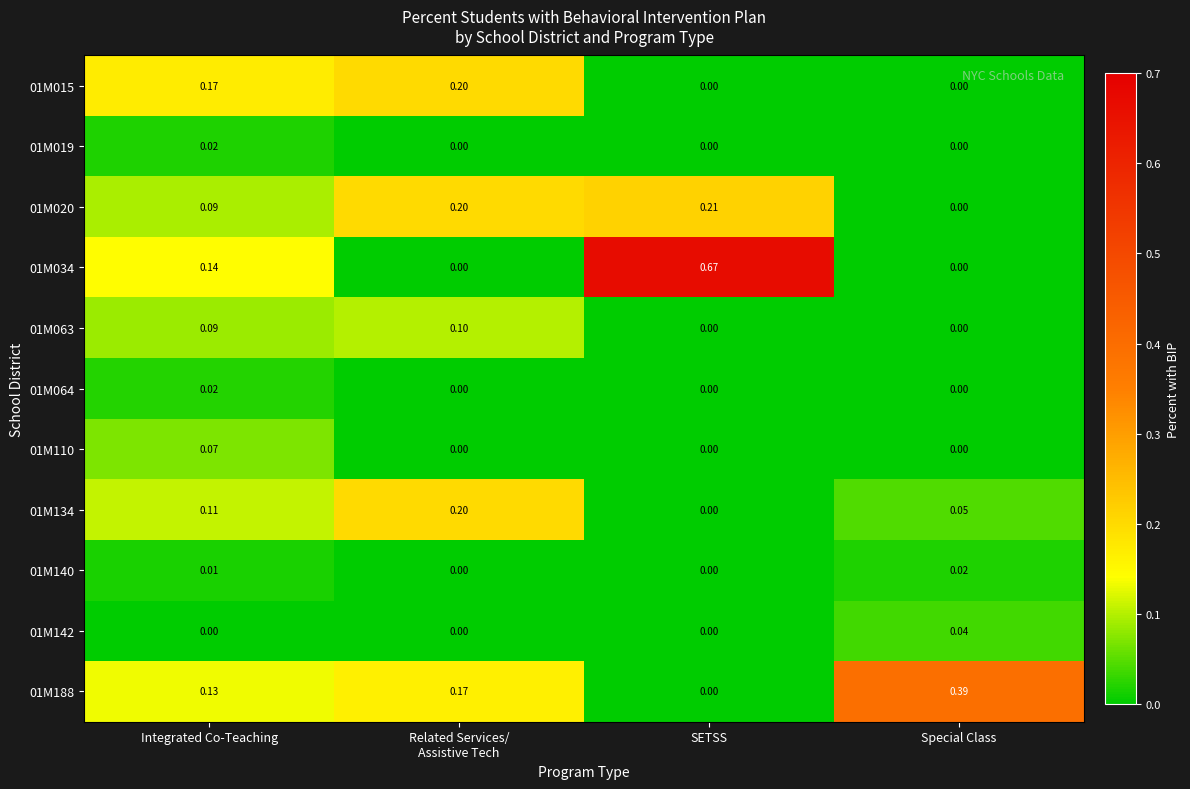

At how many categories does at least one series exceed 0?

4